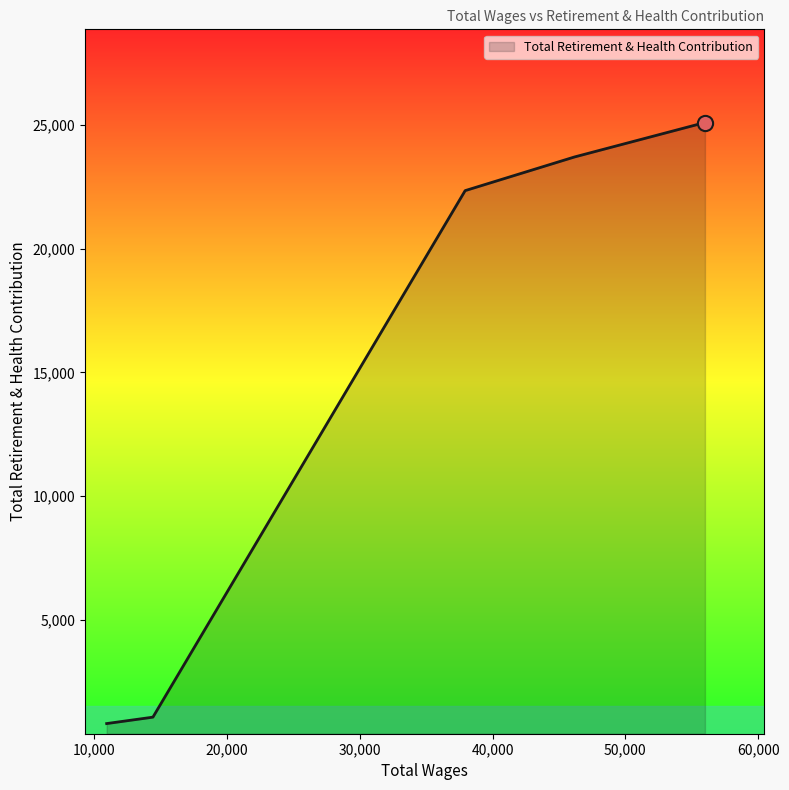

What is the difference between the maximum and second lowest values?

24033